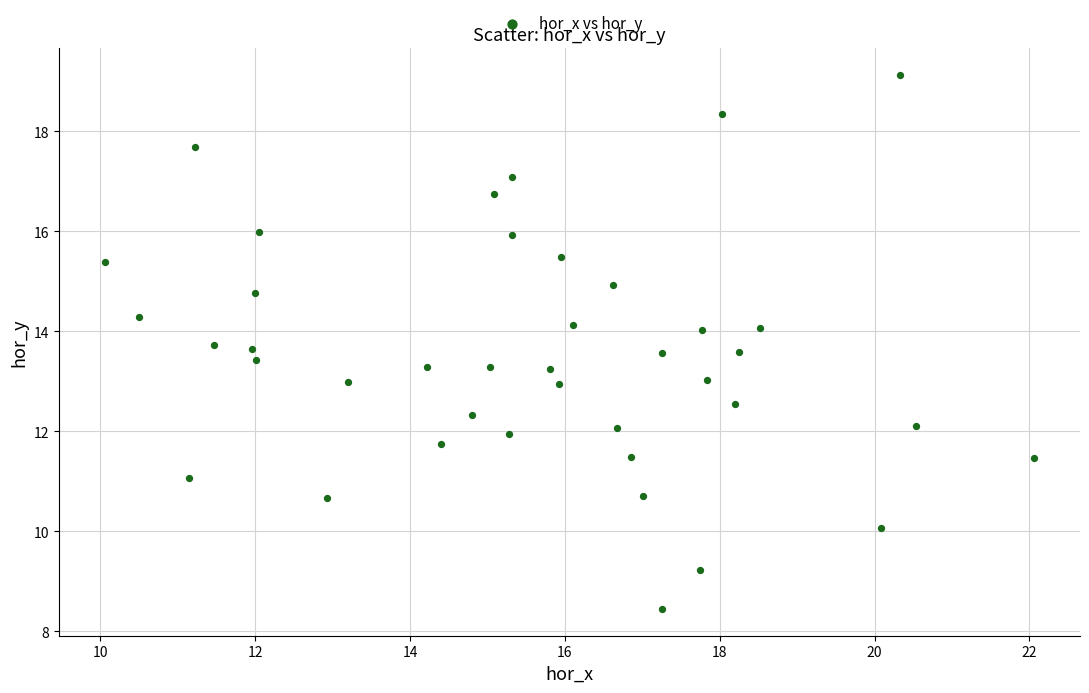

What is the range of X values (max minus min)?

12.0